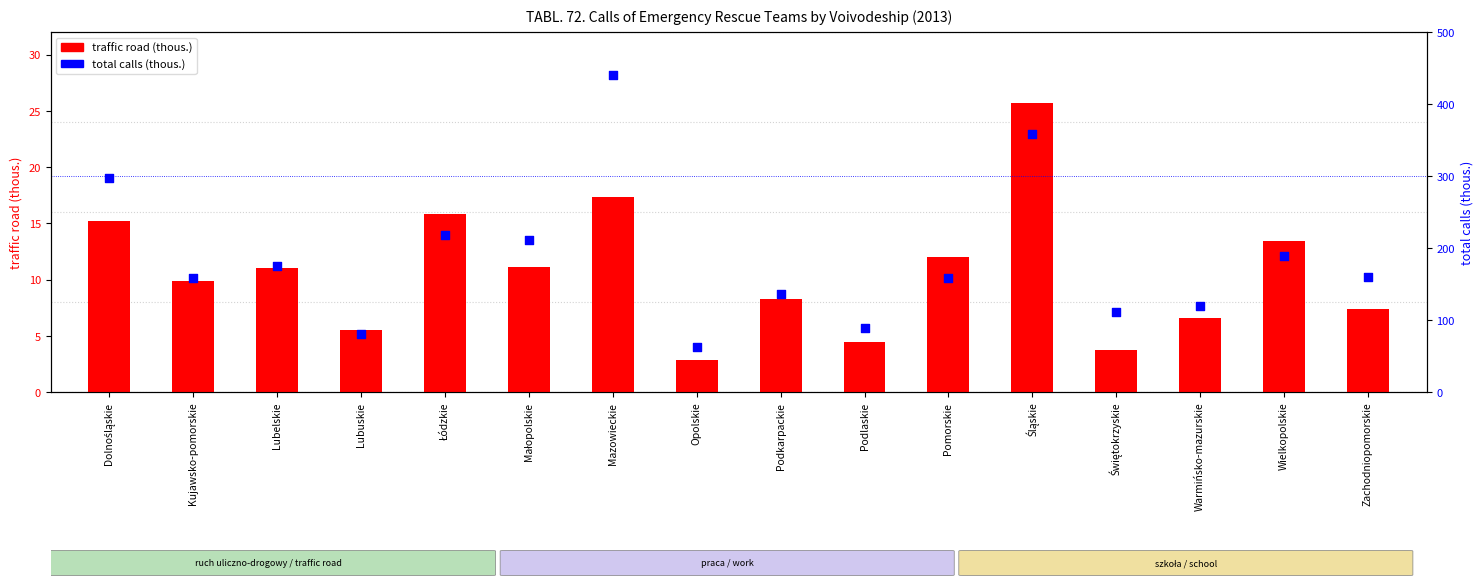

At how many categories does at least one series exceed 251?

3